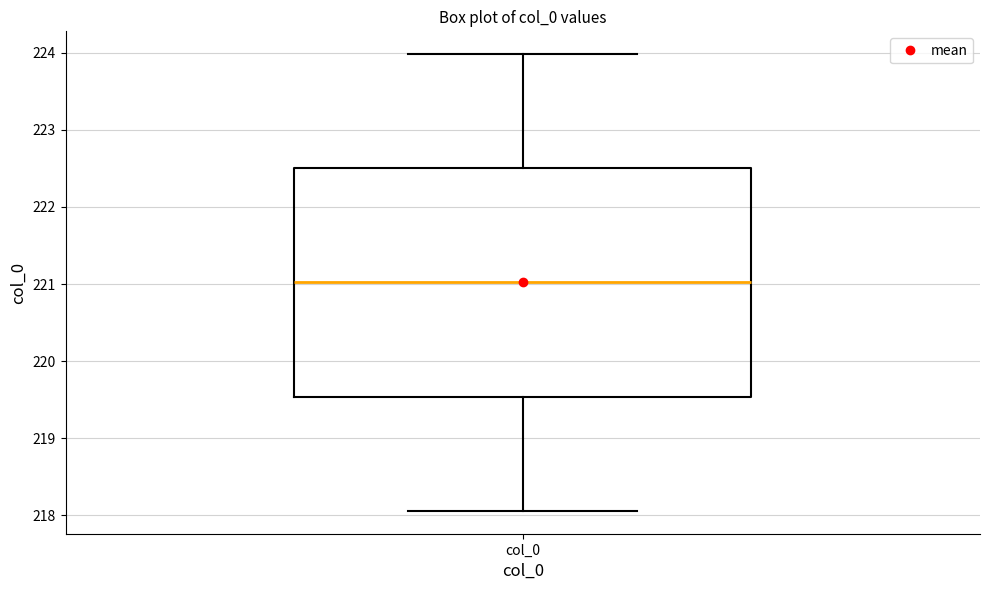

Where is the upper edge of the box for col_0 on the y-axis? The values are not printed on the chart, so give them approximately, as read against the axis.

222.5